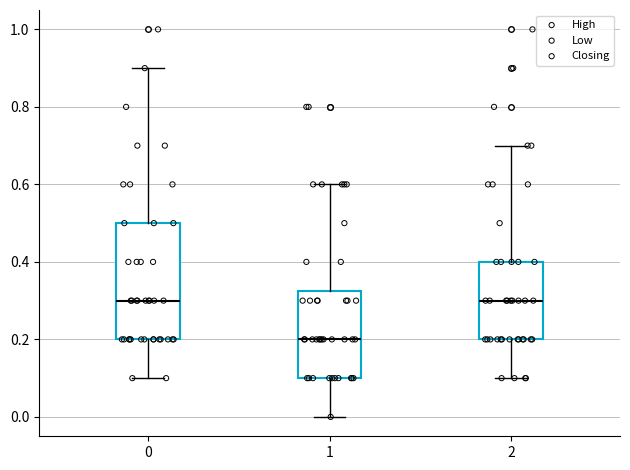

Which box's median line is the lowest?

1